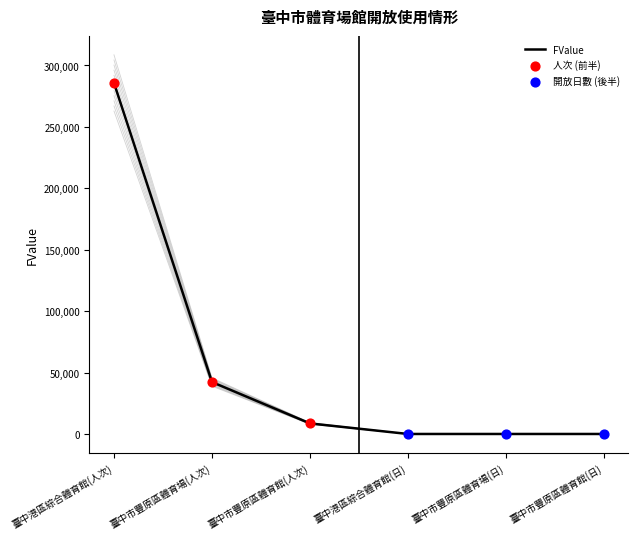

Which series reaches the maximum Y coordinate?

FValue